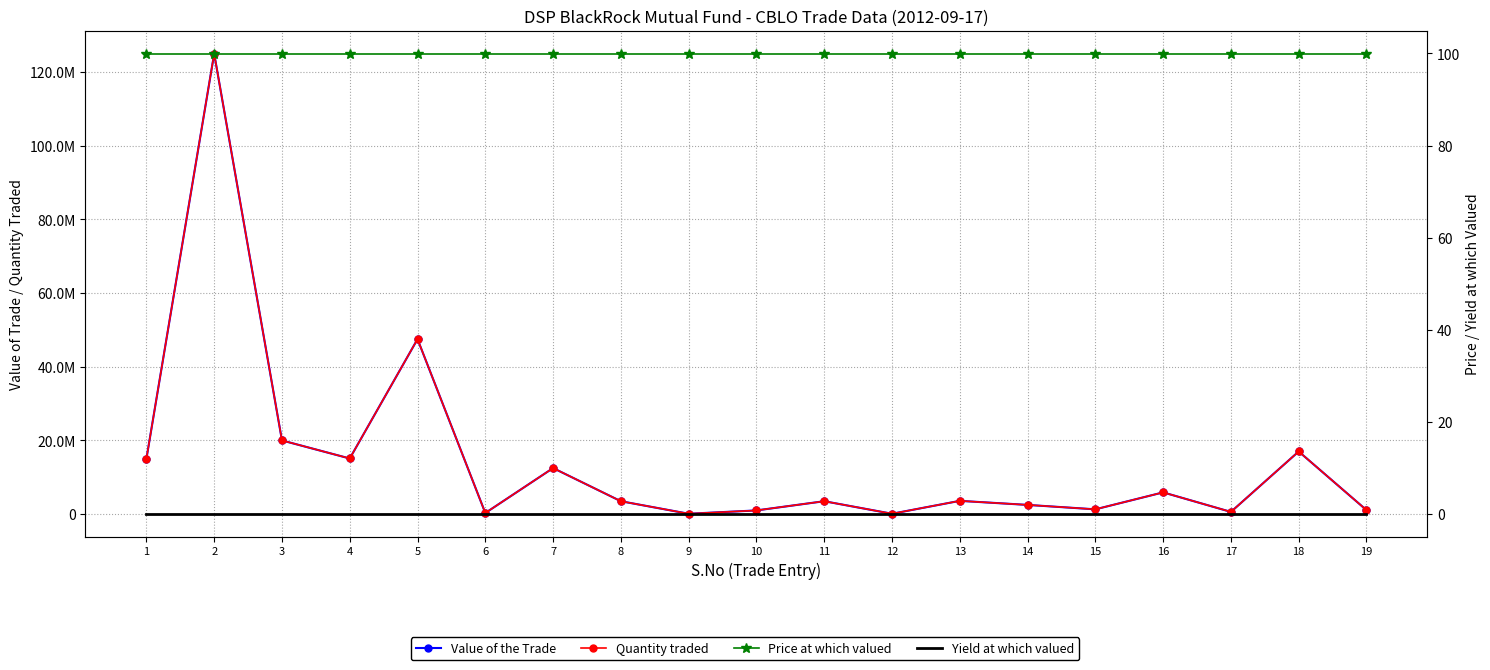

What is the difference between the highest and lowest values at 10?

999999.9